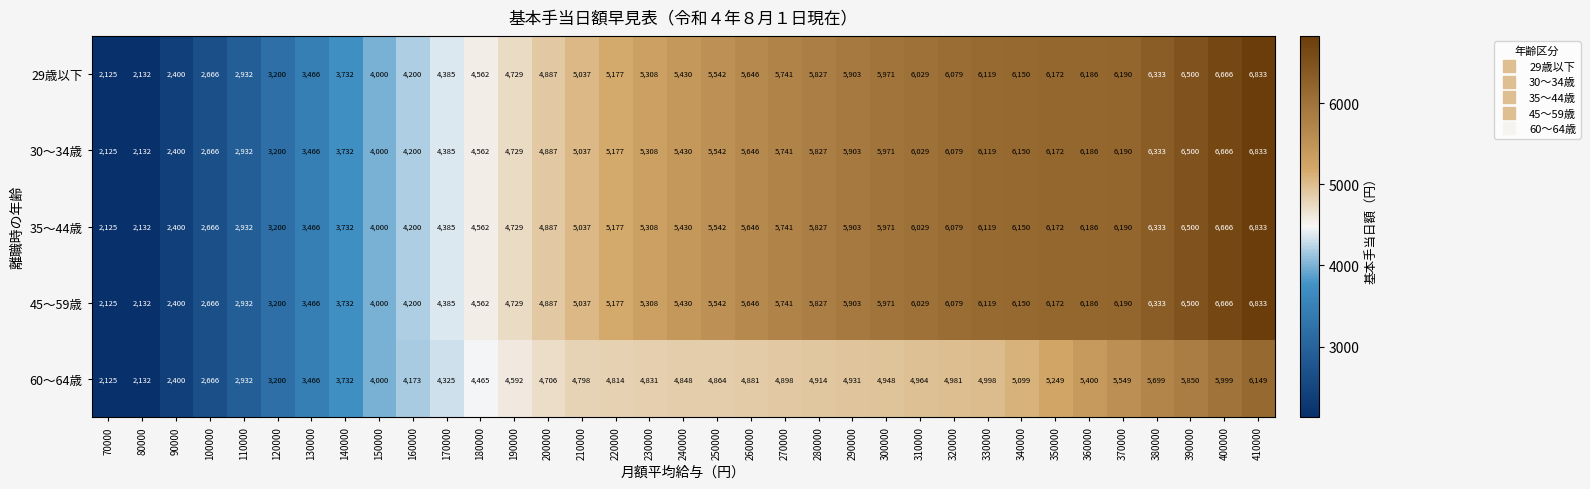

Where is 60～64歳 nearest to the value 4137?

160000